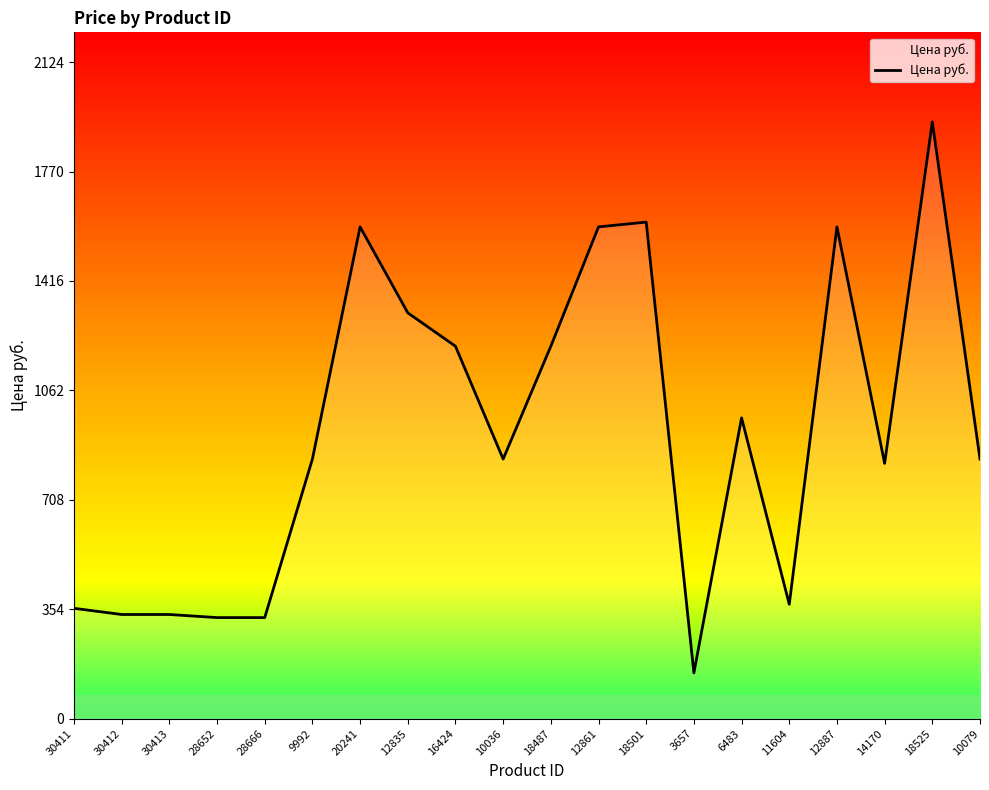

What is the difference between the values at 28652 and 30413?

10.0